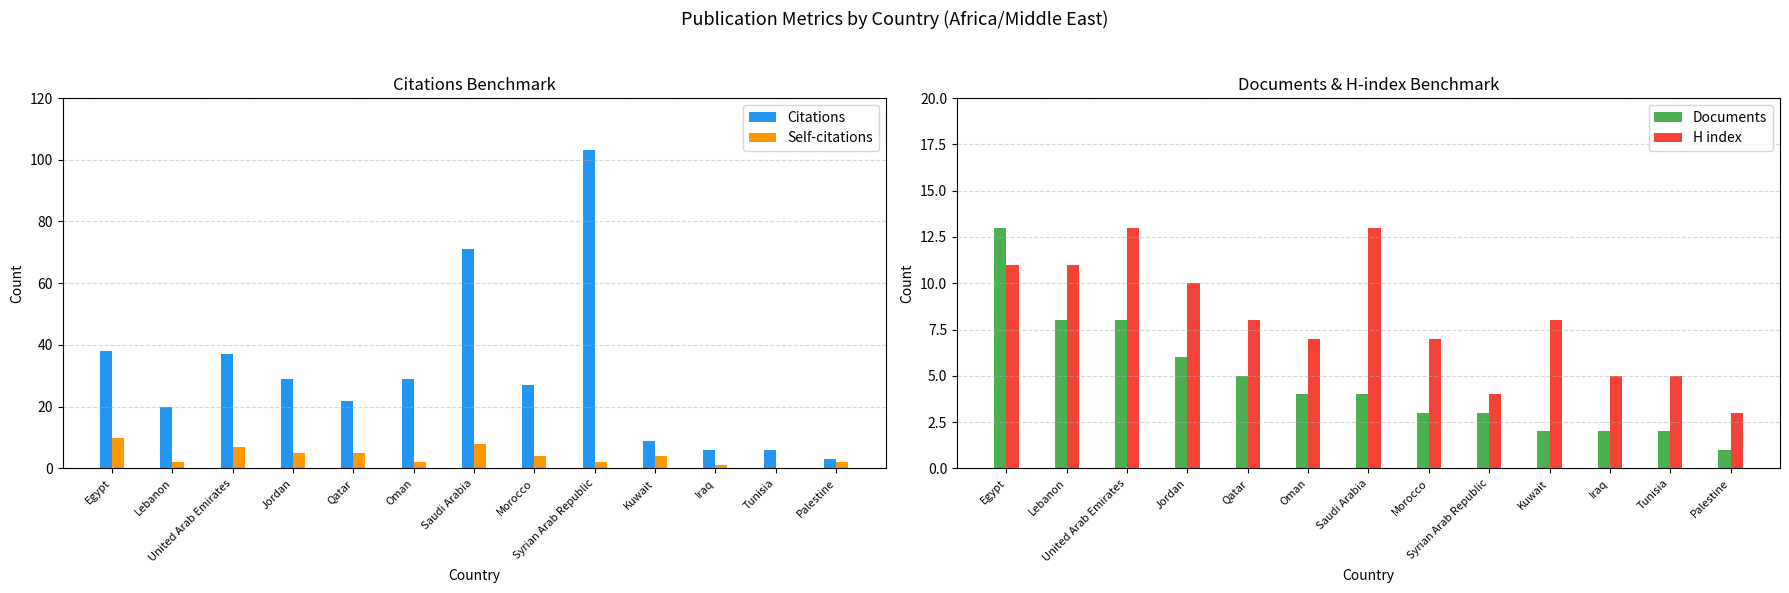

The Self-citations series shows 0 at Tunisia. True or false?

True